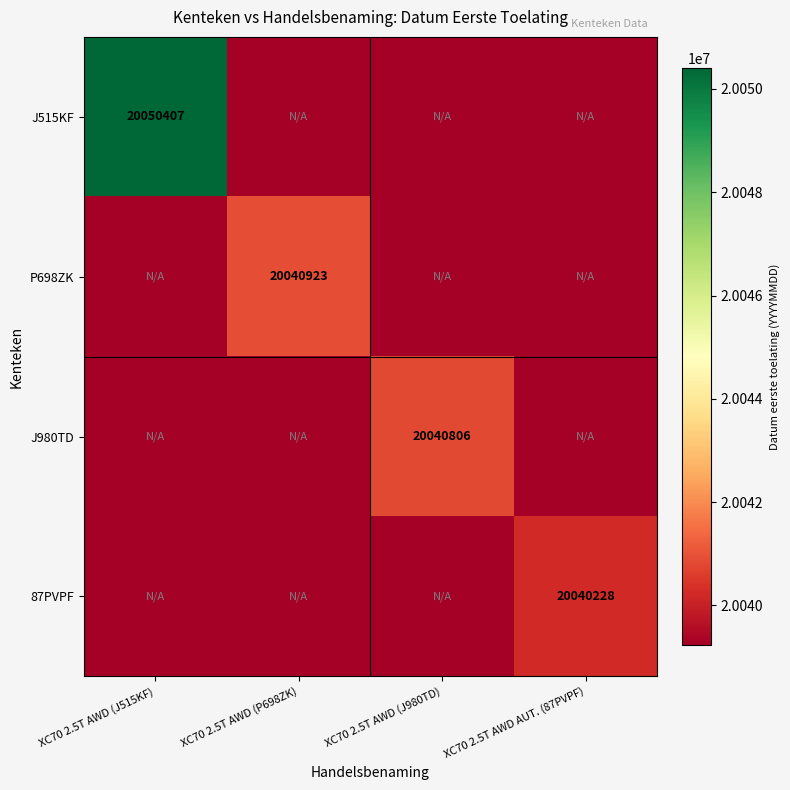

True or false: J515KF has a value of 20050407 at XC70 2.5T AWD (J515KF).

True